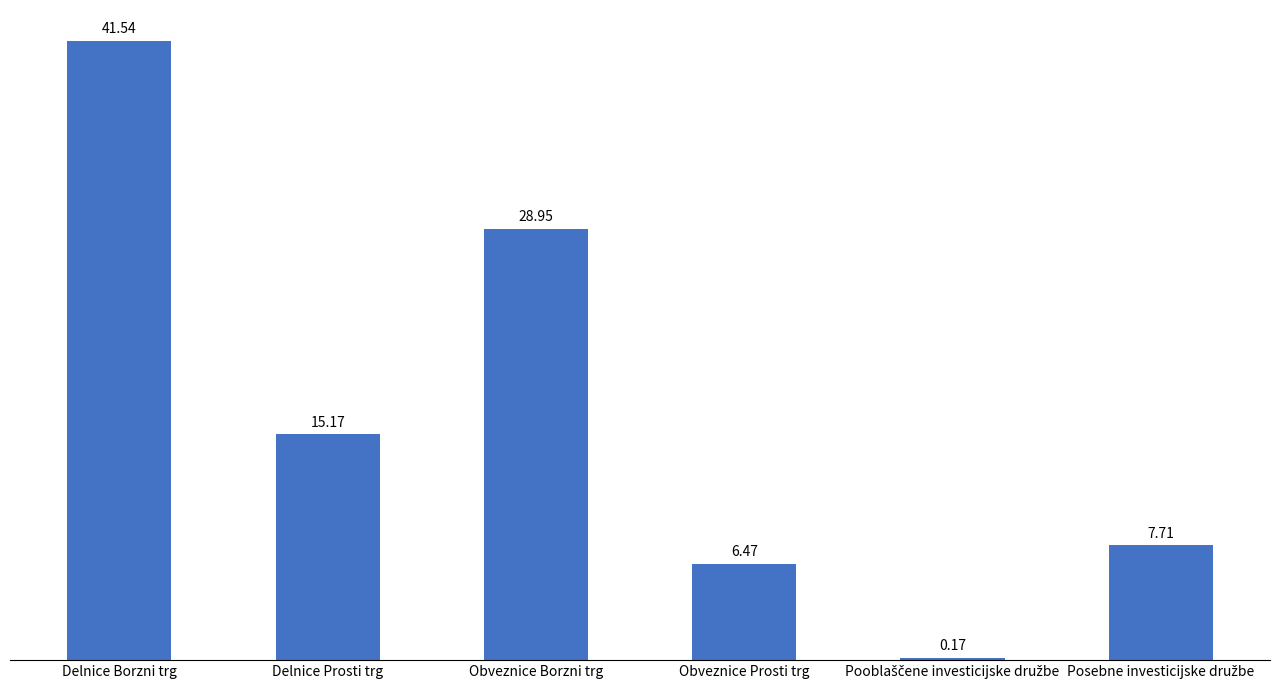

What is the label of the 3rd bar from the left?

Obveznice Borzni trg